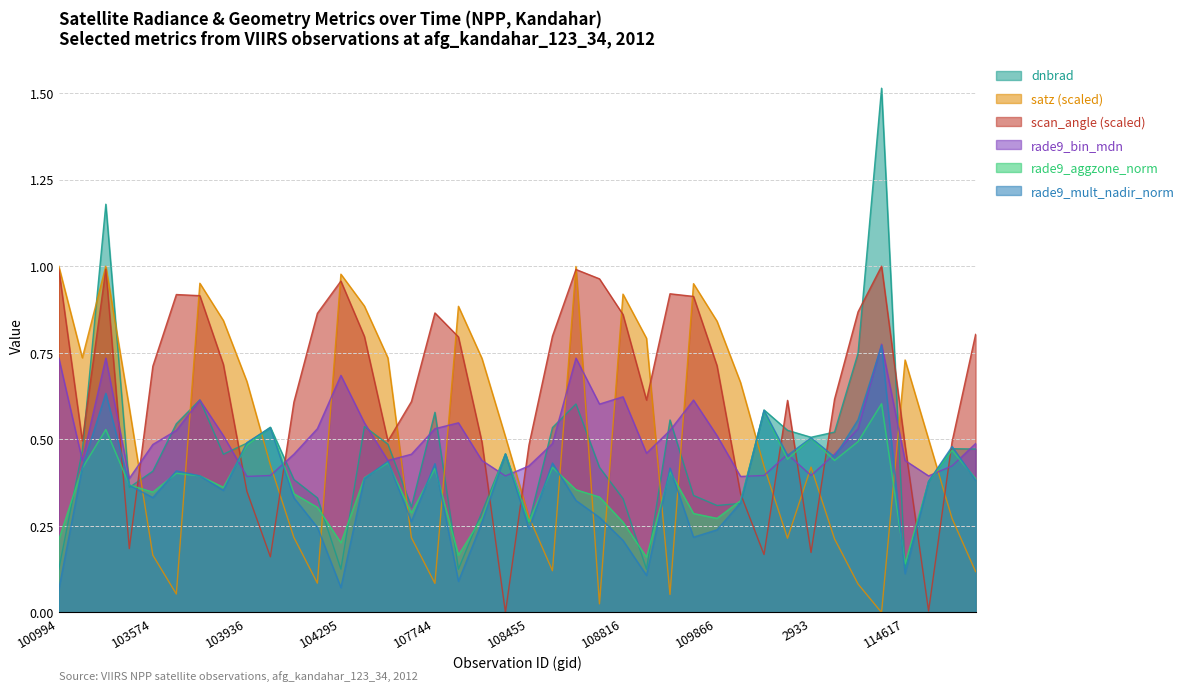

At which category is the sum across all series the highest?

102980